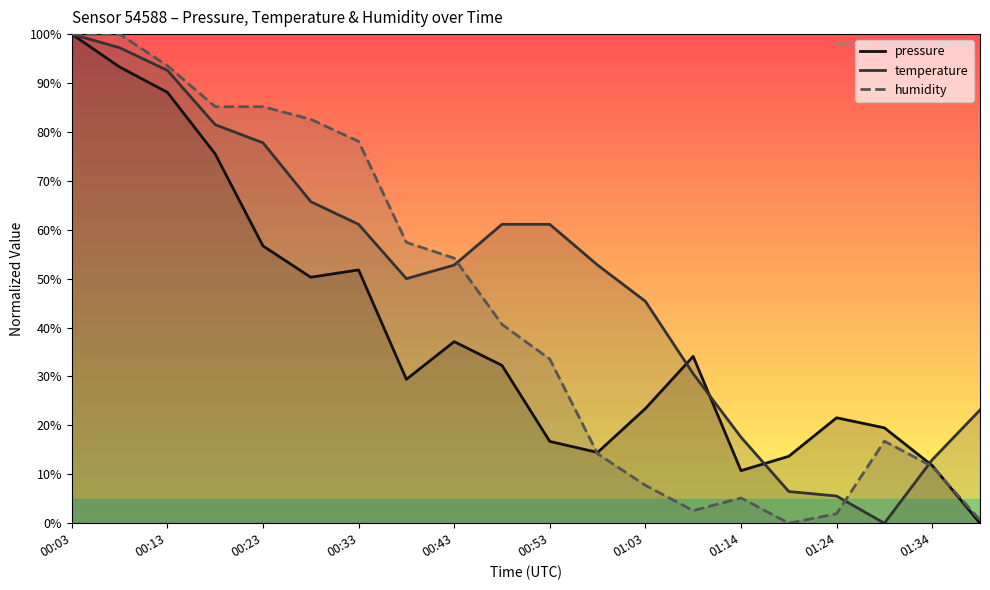

In pressure, how many points are lower than both neighbors (excluding endpoints)?

4